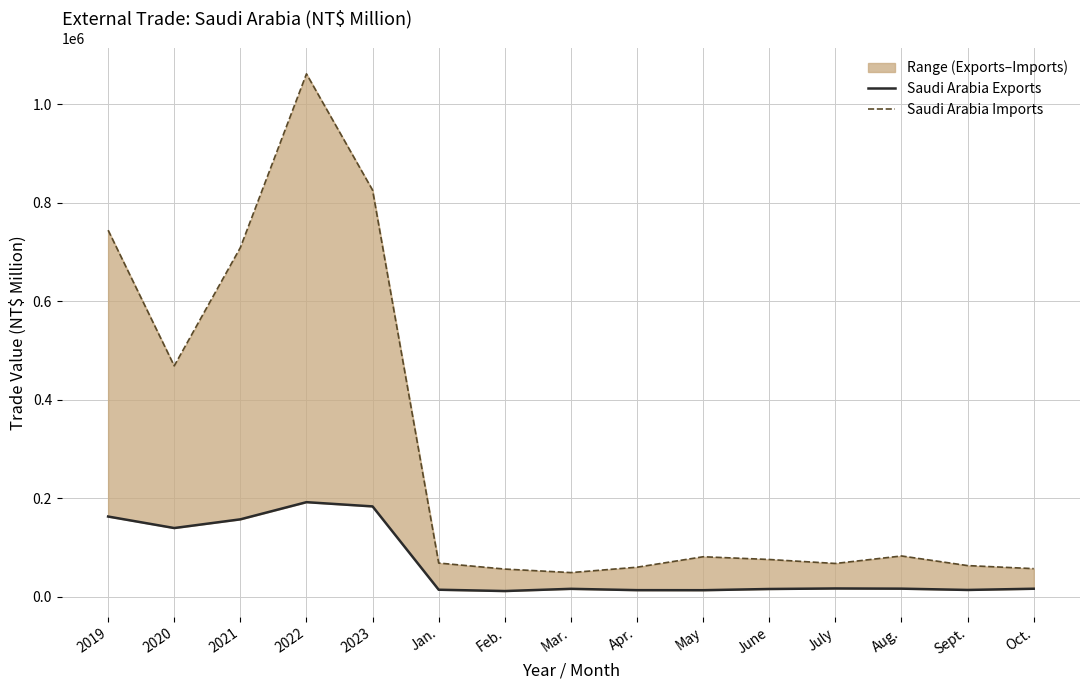

What is the sum of all Saudi Arabia Imports values?

4473075